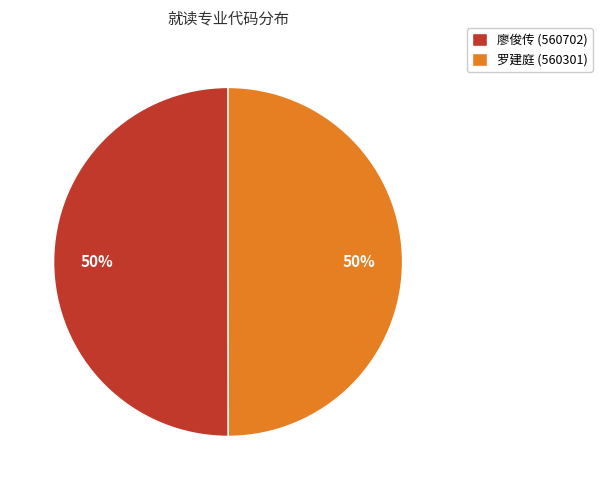

Approximately how many times larger is the value at 罗建庭 (560301) compared to 廖俊传 (560702)?

1.0